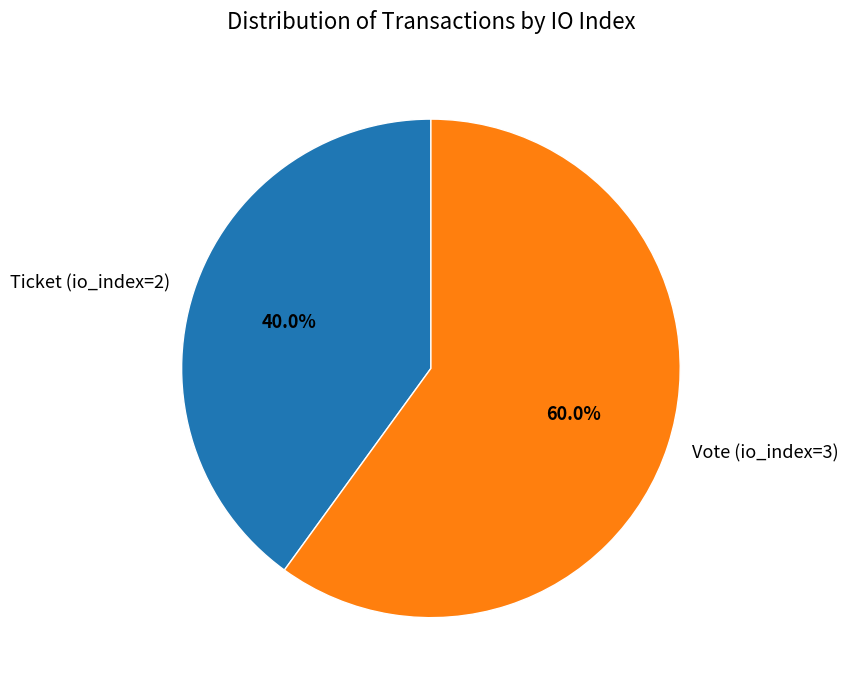

To the nearest percent, what is the difference between the Ticket (io_index=2) and Vote (io_index=3) slice percentages?

20%